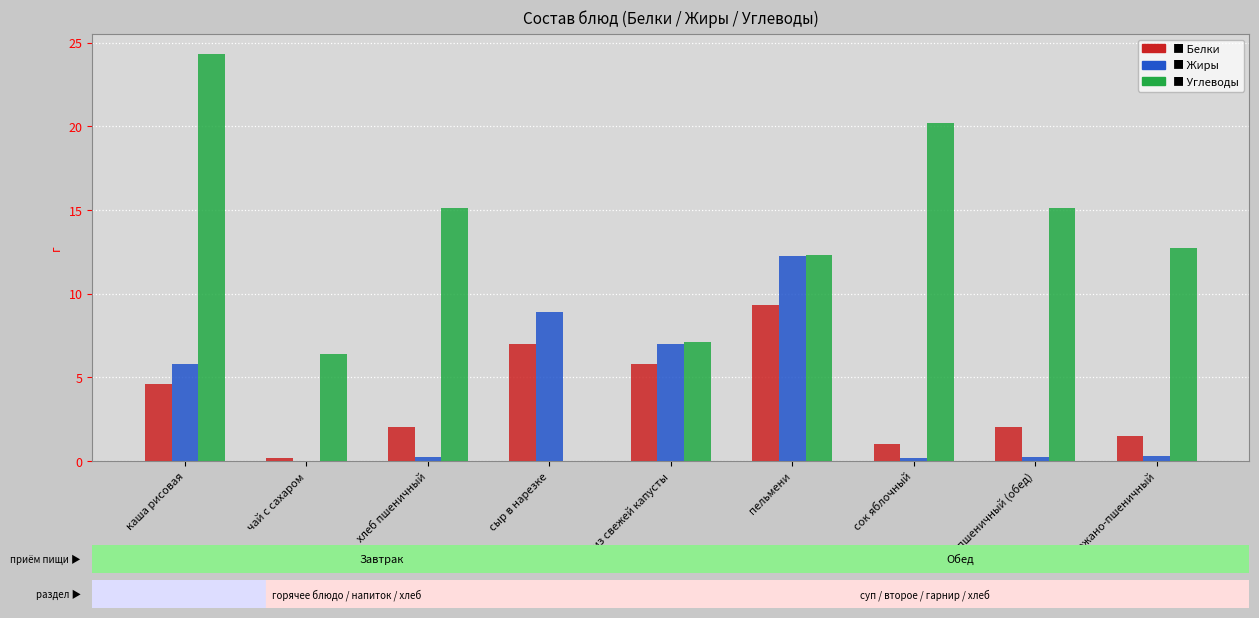

What is the greatest value displayed?

24.3